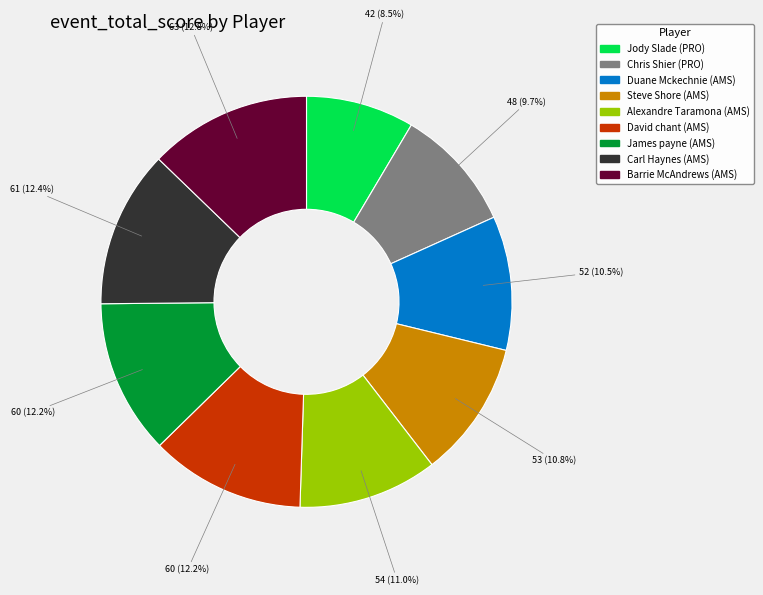

How much of the chart is everything except David chant (AMS)?

87.8%